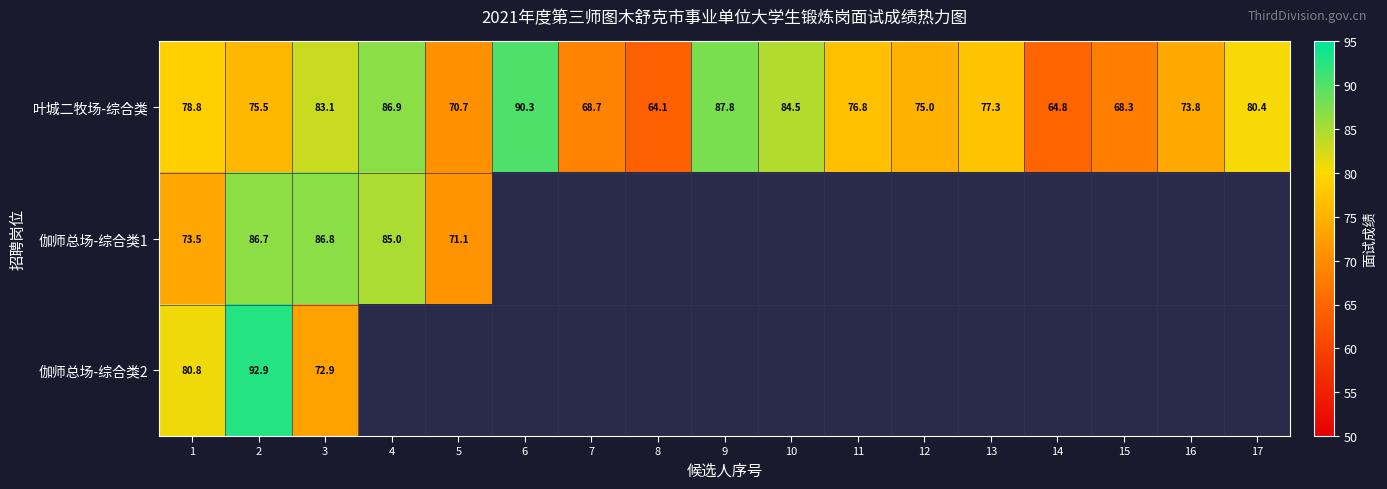

Is the value of 伽师总场-综合类1 at 2 greater than the value of 叶城二牧场-综合类 at 10?

Yes